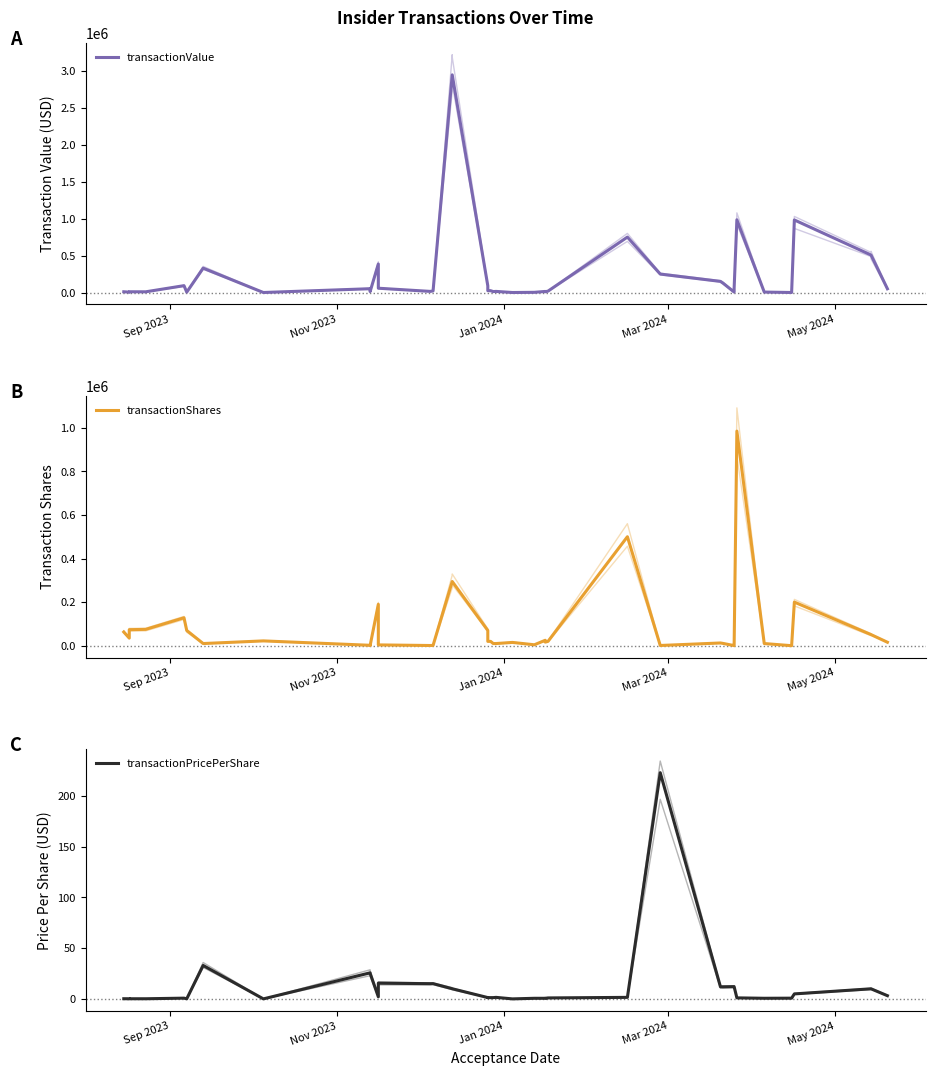

Rank the series at 32 from highest to lowest value.

transactionValue, transactionShares, transactionPricePerShare